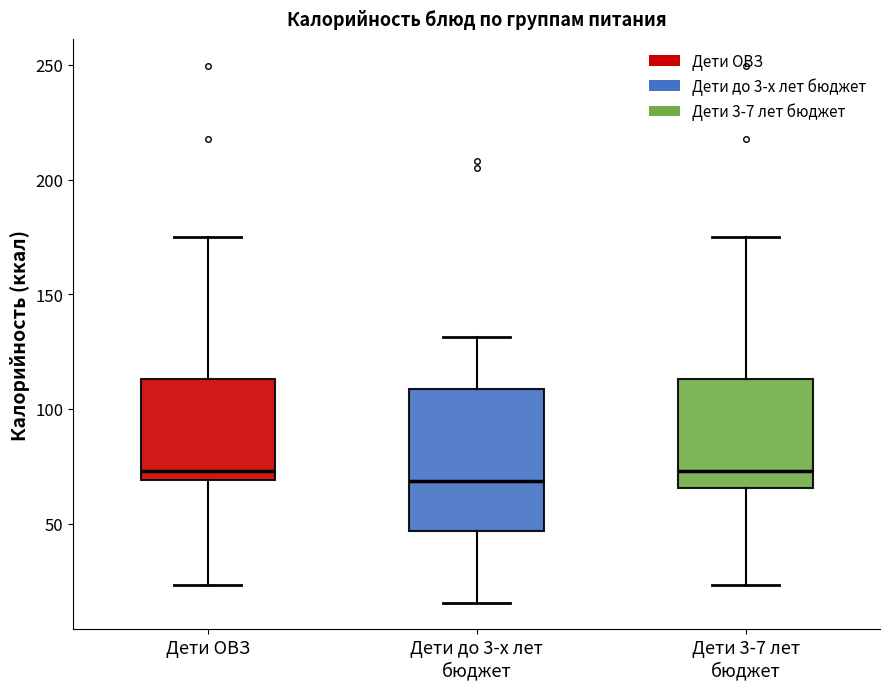

Which box is the tallest, from its lower edge to its upper edge?

Дети до 3-х лет бюджет